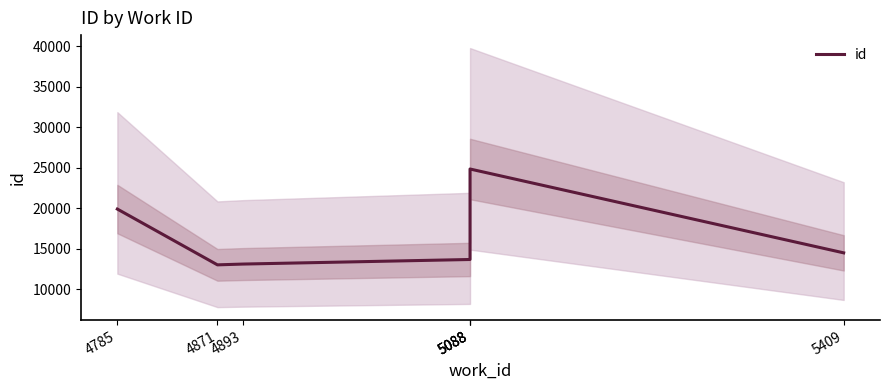

What is the difference between the values at 4893 and 5088?

11715